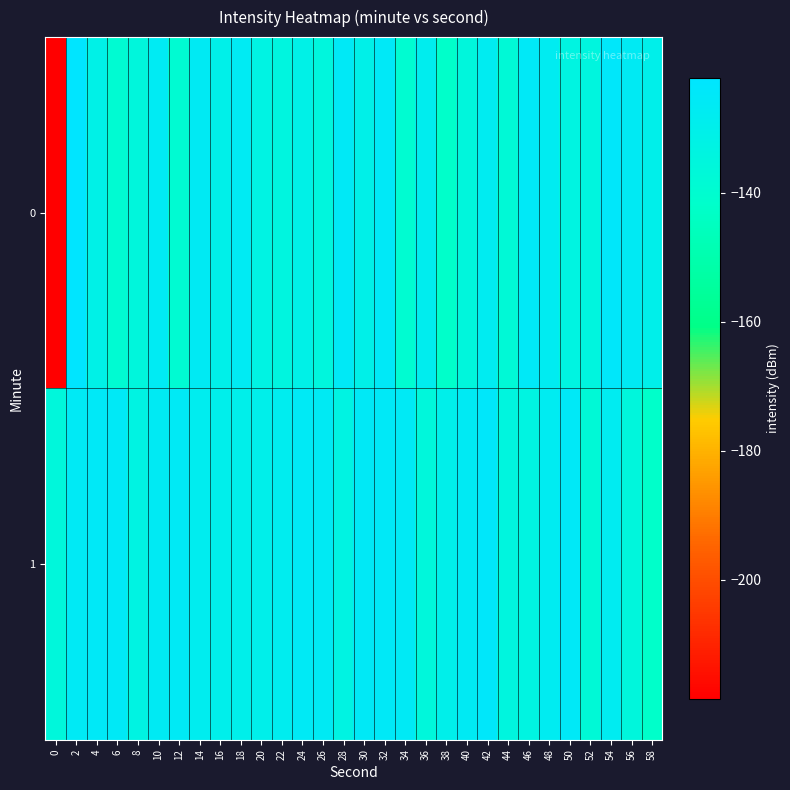

How many categories are shown in the chart?

30